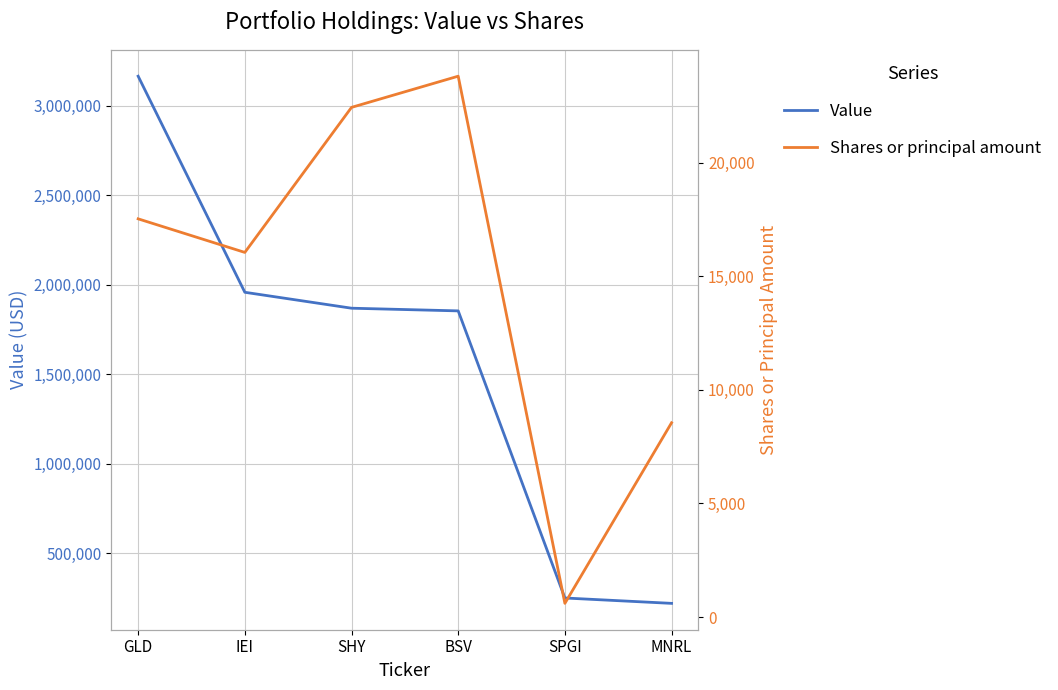

What is the difference between the Value values at MNRL and BSV?

1635000